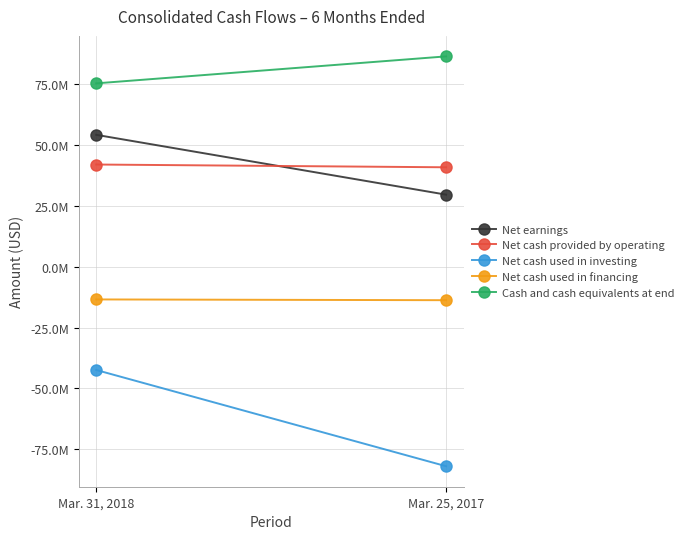

What position from the left is Mar. 25, 2017?

2